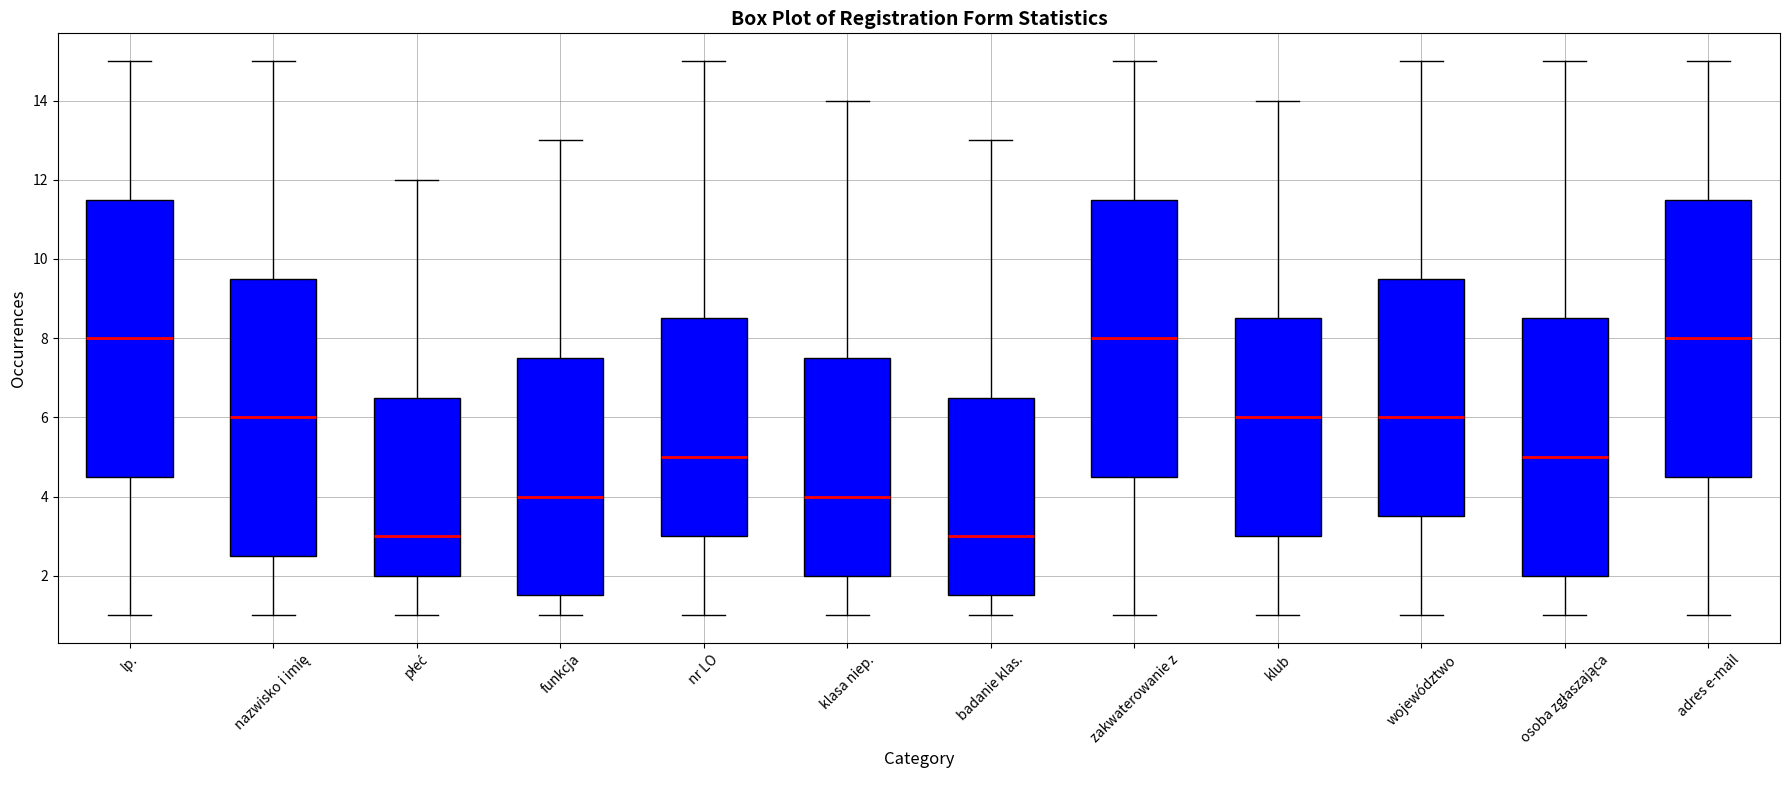

Reading left to right, transcribe this box plot: for each box, give where its median line is, the range the box spans, and where its two whiskers end, as read against the y-axis. The values are not printed on the chart, so give them approximately, as read against the axis.

lp.: median 8.0, box 4.6 to 11.6, whiskers 1.0 to 15.0
nazwisko i imię: median 6.0, box 2.6 to 9.6, whiskers 1.0 to 15.0
płeć: median 3.0, box 2.0 to 6.6, whiskers 1.0 to 12.0
funkcja: median 4.0, box 1.6 to 7.6, whiskers 1.0 to 13.0
nr LO: median 5.0, box 3.0 to 8.6, whiskers 1.0 to 15.0
klasa niep.: median 4.0, box 2.0 to 7.6, whiskers 1.0 to 14.0
badanie klas.: median 3.0, box 1.6 to 6.6, whiskers 1.0 to 13.0
zakwaterowanie z: median 8.0, box 4.6 to 11.6, whiskers 1.0 to 15.0
klub: median 6.0, box 3.0 to 8.6, whiskers 1.0 to 14.0
województwo: median 6.0, box 3.6 to 9.6, whiskers 1.0 to 15.0
osoba zgłaszająca: median 5.0, box 2.0 to 8.6, whiskers 1.0 to 15.0
adres e-mail: median 8.0, box 4.6 to 11.6, whiskers 1.0 to 15.0